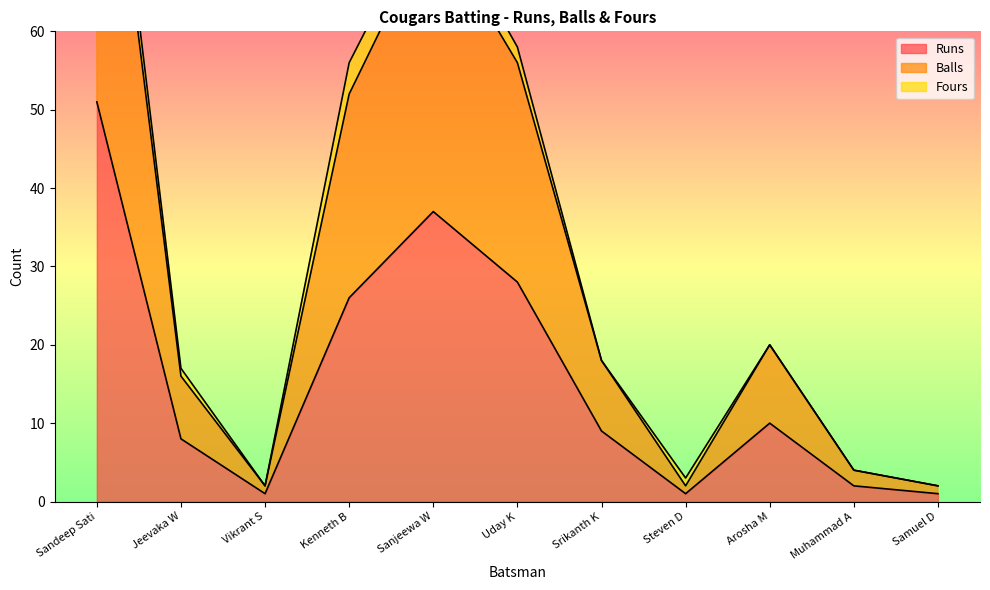

The Runs series shows 13 at Jeevaka W. True or false?

False